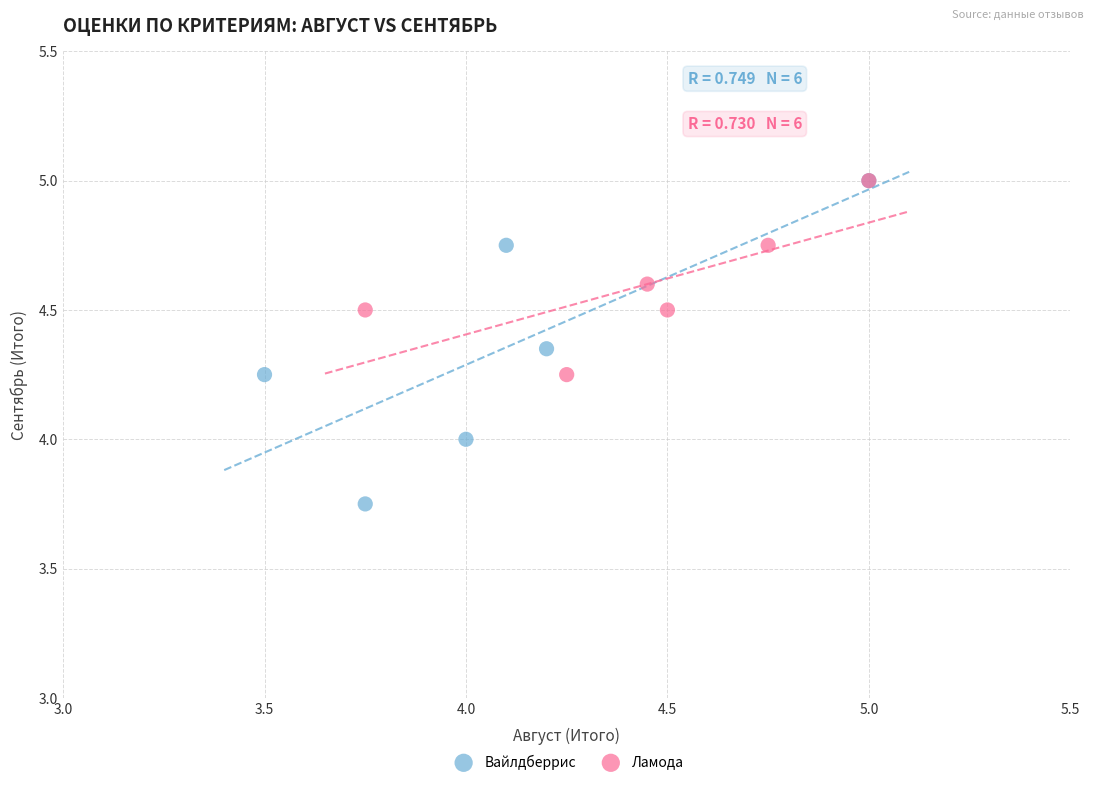

Which series contains the lowest Y value?

Вайлдберрис